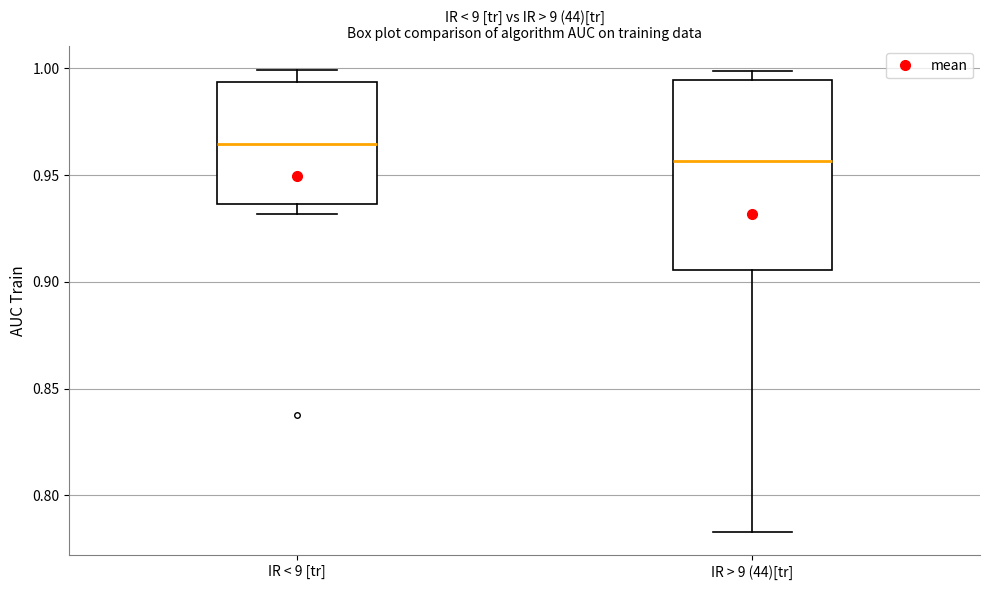

Which box is the tallest, from its lower edge to its upper edge?

IR > 9 (44)[tr]